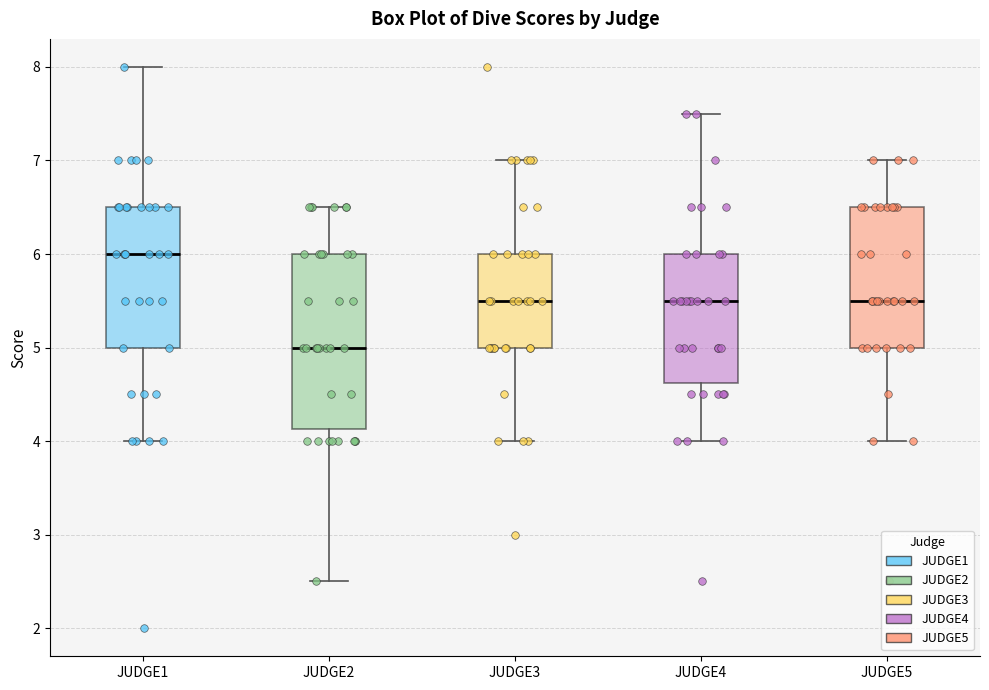

Comparing the boxes themselves (not the whiskers), which one is the tallest?

JUDGE2